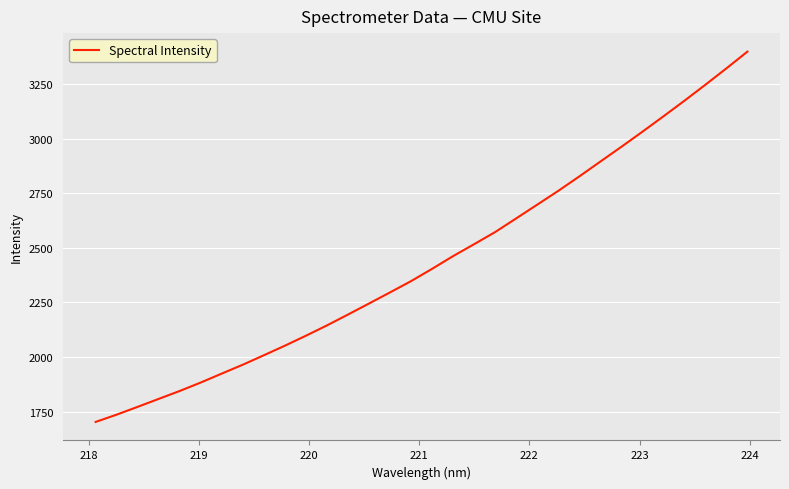

What is the smallest value displayed?

1703.3